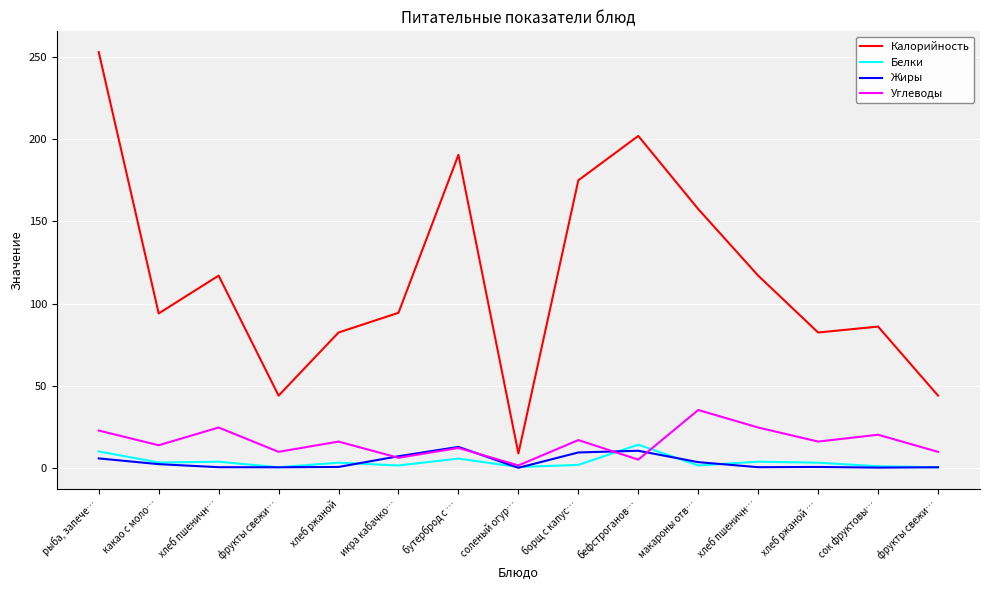

What are all the series names shown in the legend?

Калорийность, Белки, Жиры, Углеводы